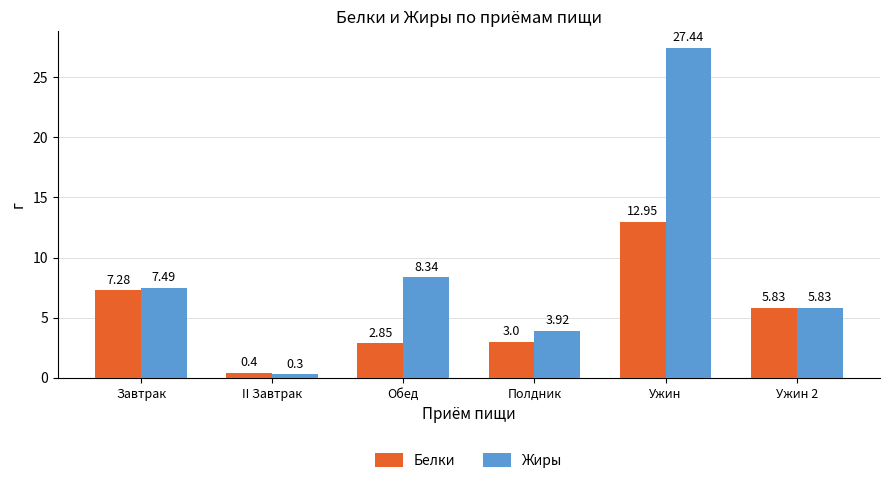

What is the label of the 5th bar from the left?

Ужин